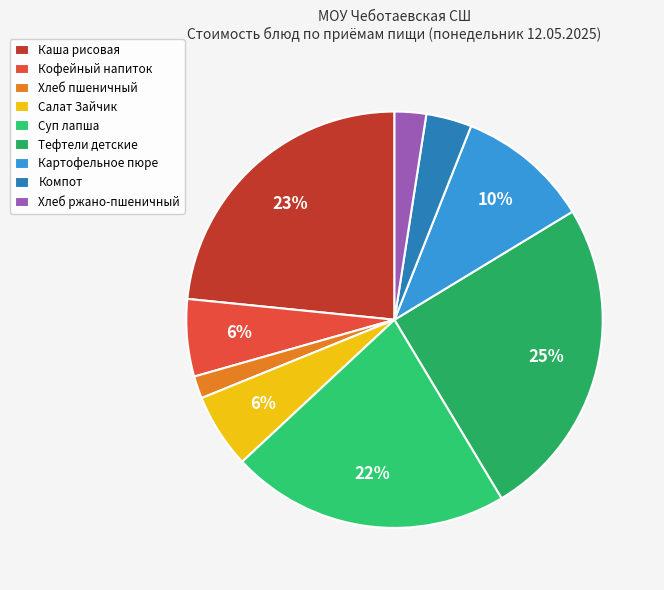

How many segments does this pie chart have?

9